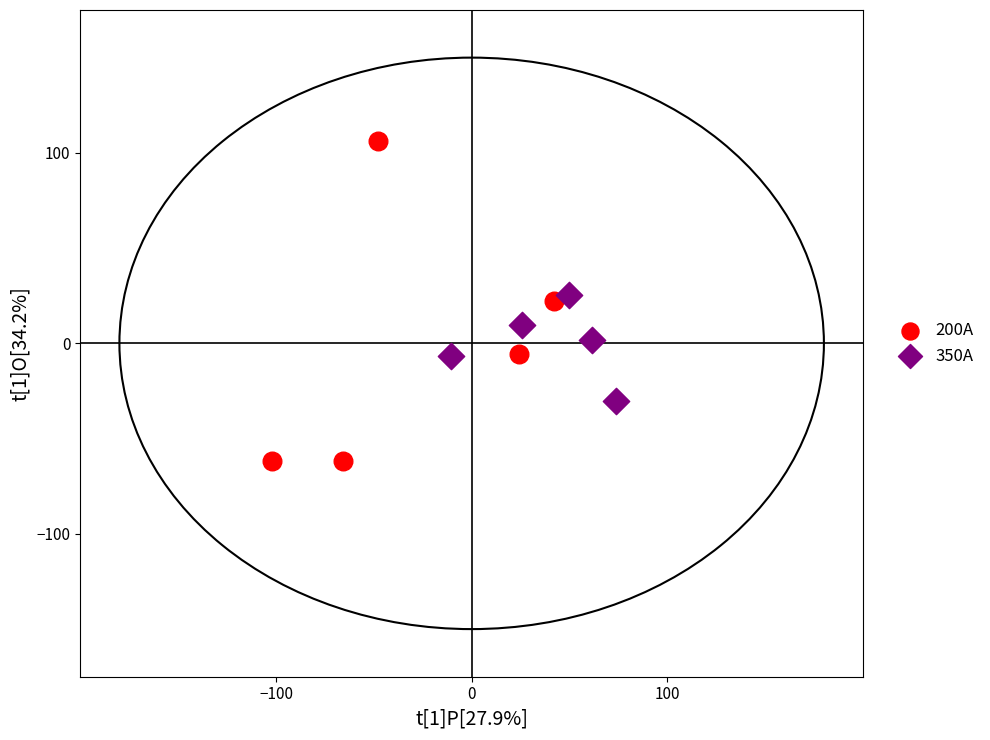

Which series contains the highest Y value?

200A